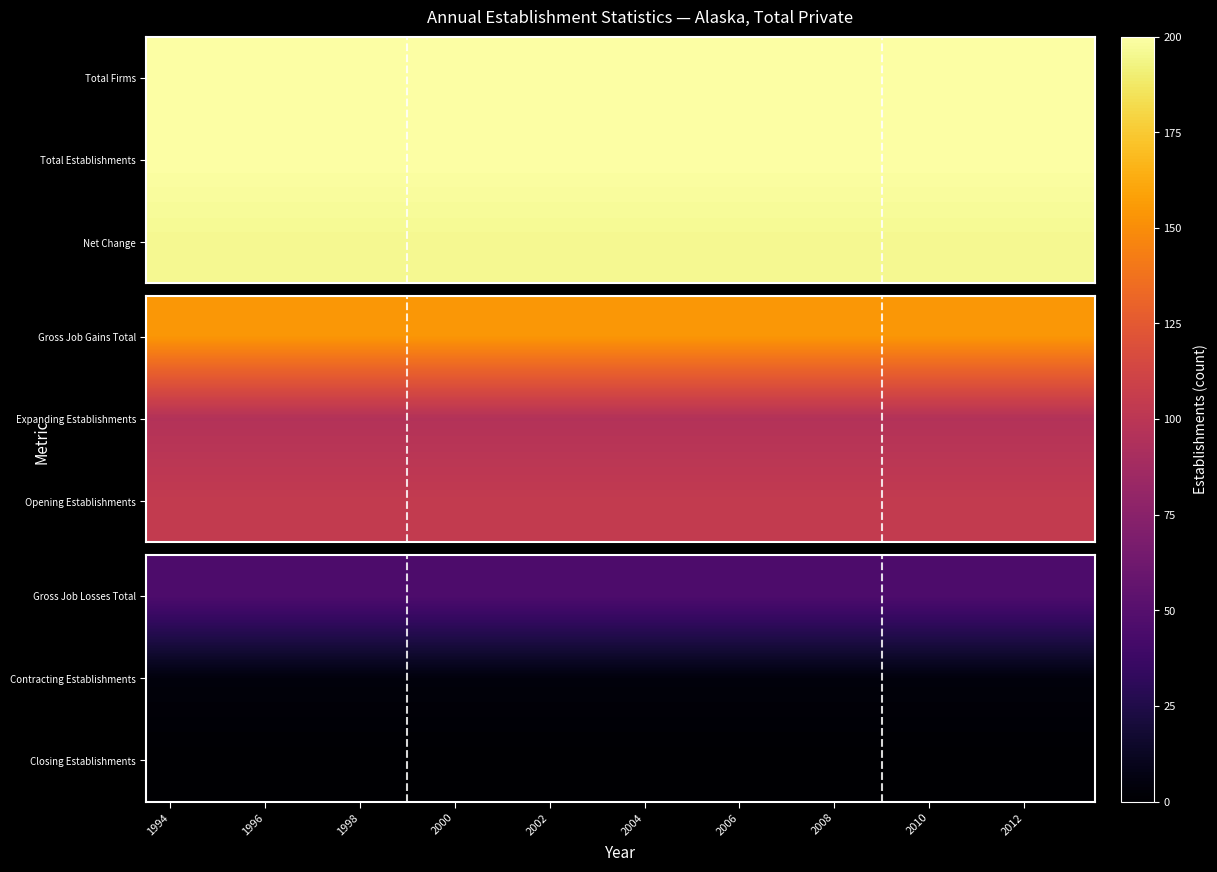

Which series has the largest total across all categories?

Gross Job Losses Total